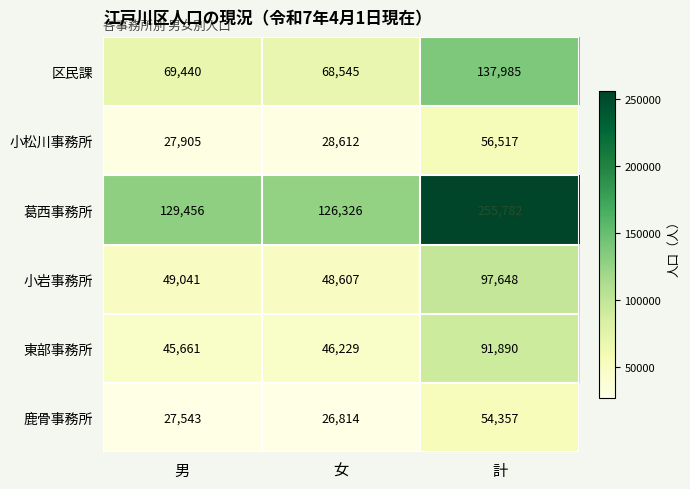

Rank the series at 男 from lowest to highest value.

鹿骨事務所, 小松川事務所, 東部事務所, 小岩事務所, 区民課, 葛西事務所